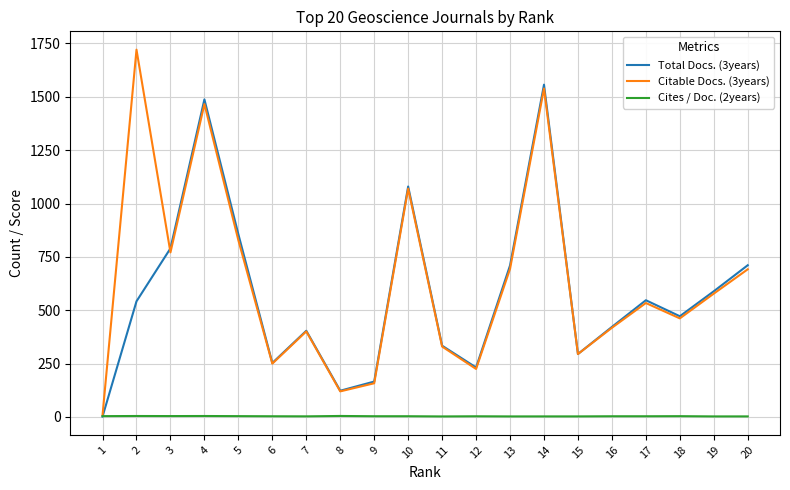

How many lines are shown in the chart?

3